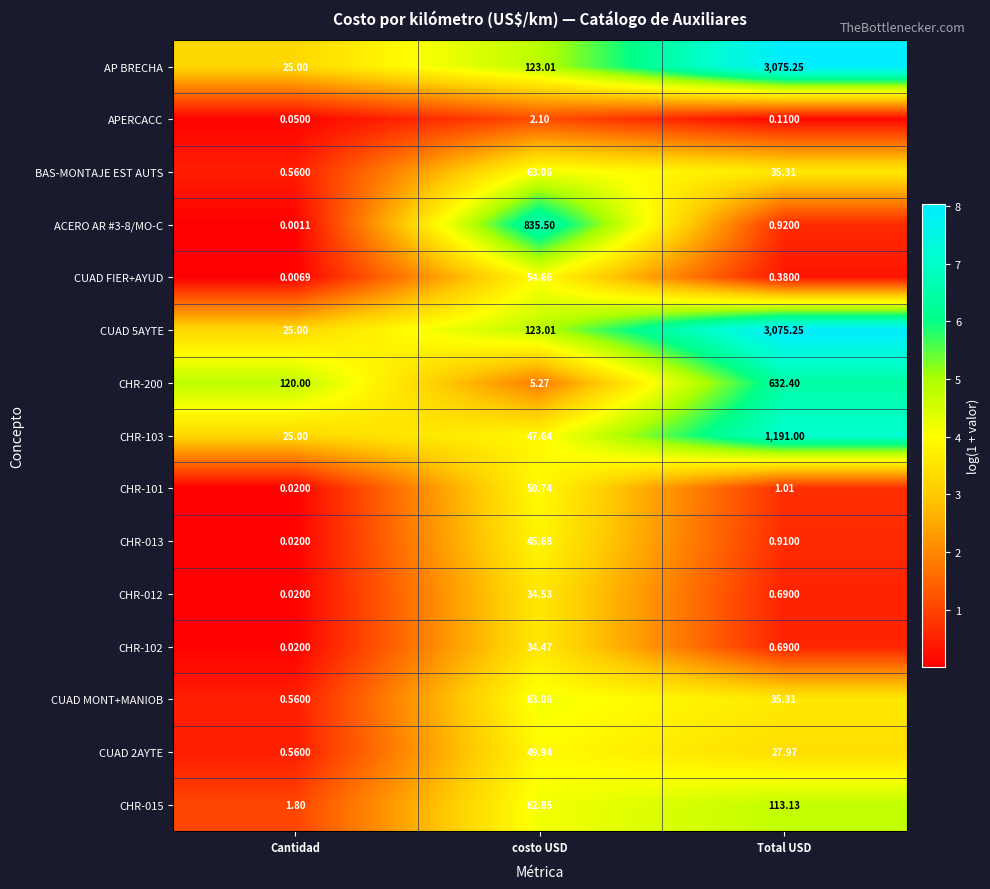

At which label does CUAD MONT+MANIOB reach its peak?

costo USD